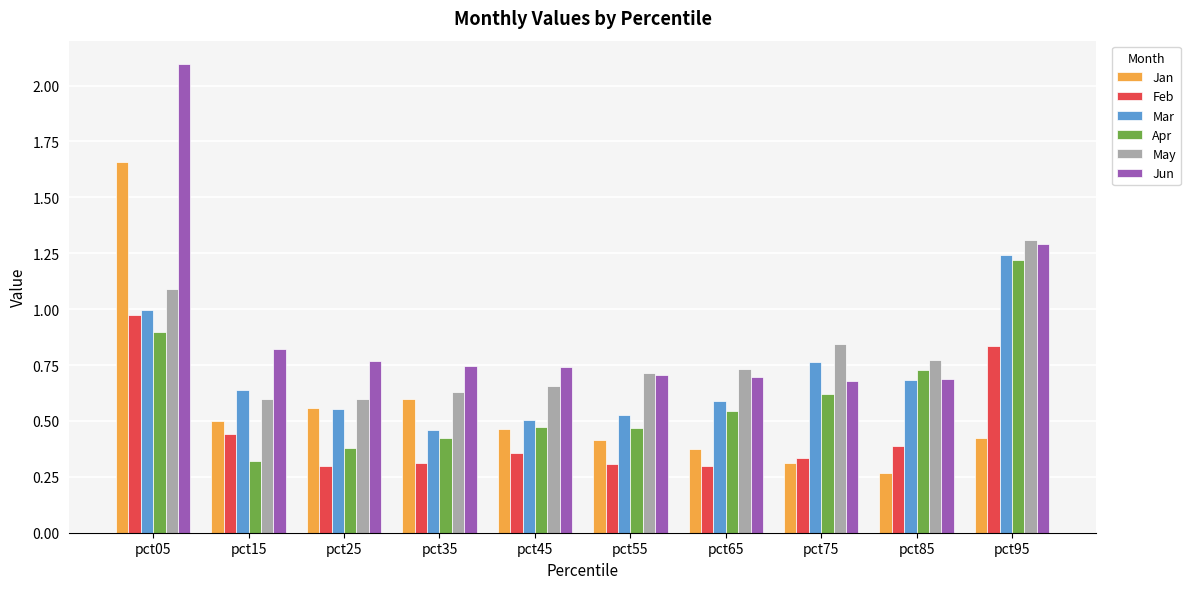

What is the difference between the maximum and minimum values in the Jun series?

1.4